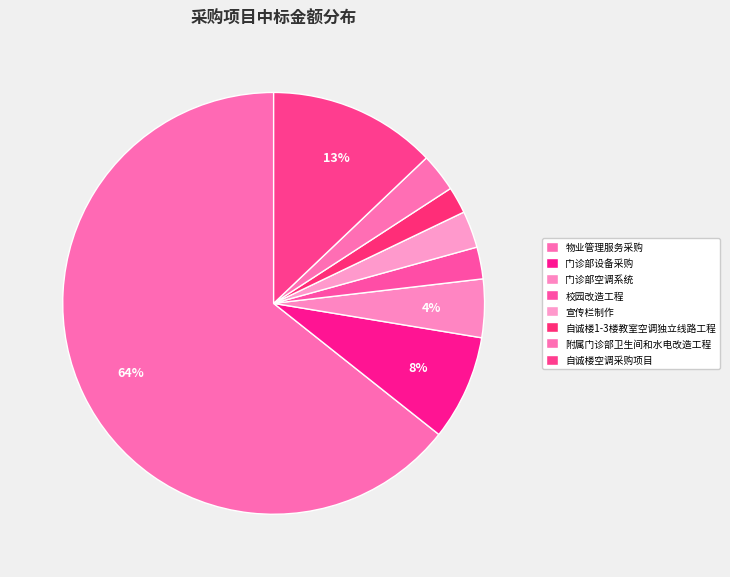

What is the change in value from 物业管理服务采购 to 校园改造工程?

-3169216.0